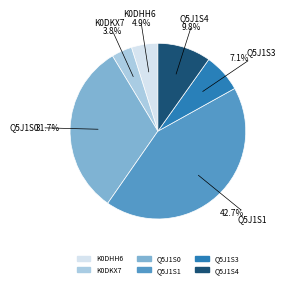

To the nearest percent, what portion does K0DKX7 represent?

4%